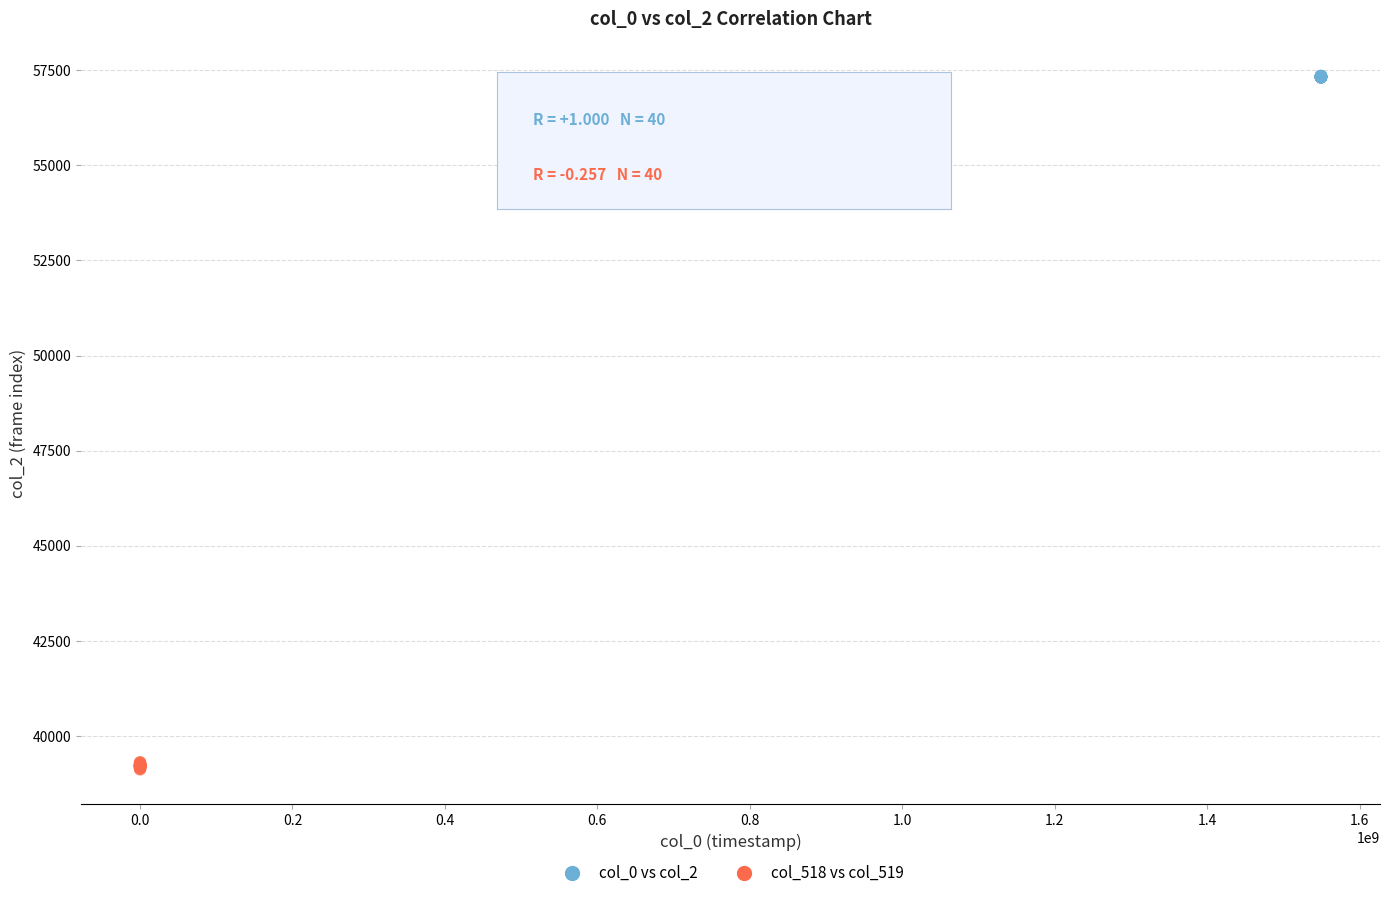

Which series contains the lowest Y value?

col_518 vs col_519